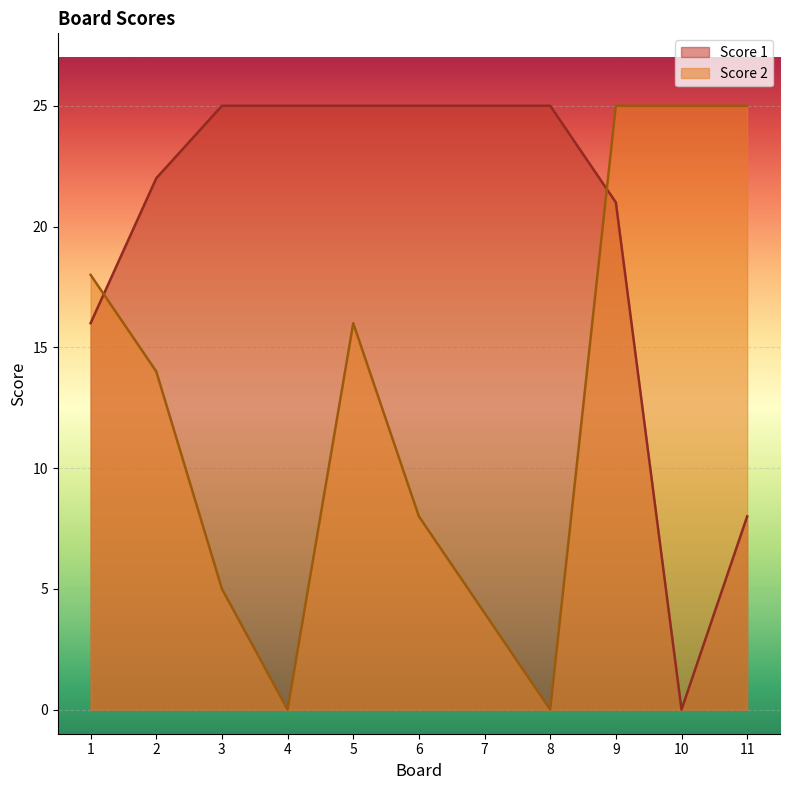

Does the chart display data point markers on the line(s)?

No